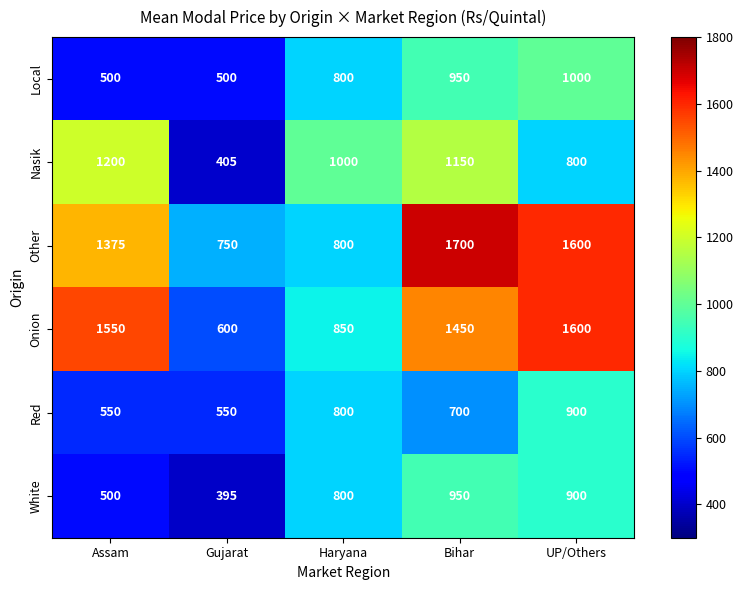

List the series in order of their peak value, lowest first.

Red, White, Local, Nasik, Onion, Other